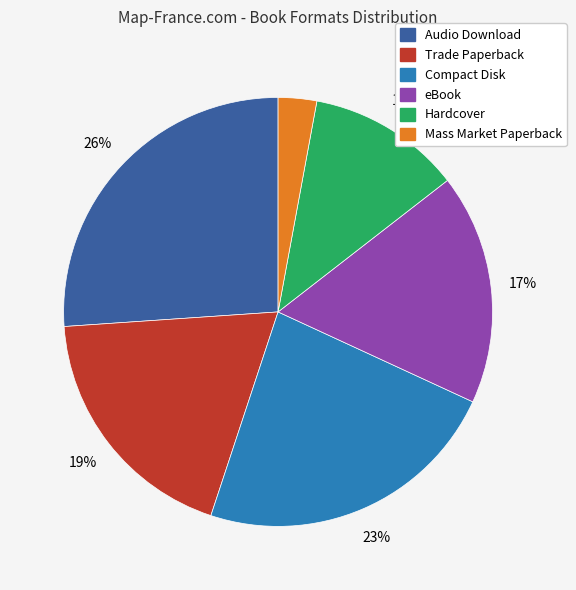

Do eBook and Audio Download together represent more than half of the pie?

No